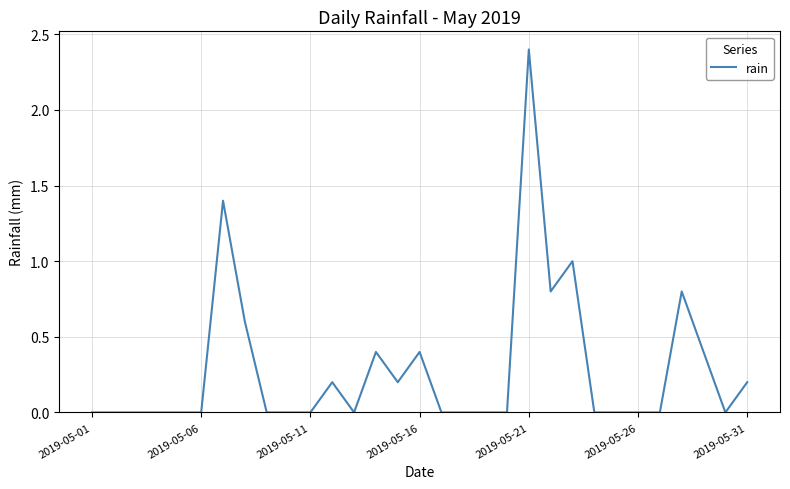

What is the maximum value shown in the chart?

2.4